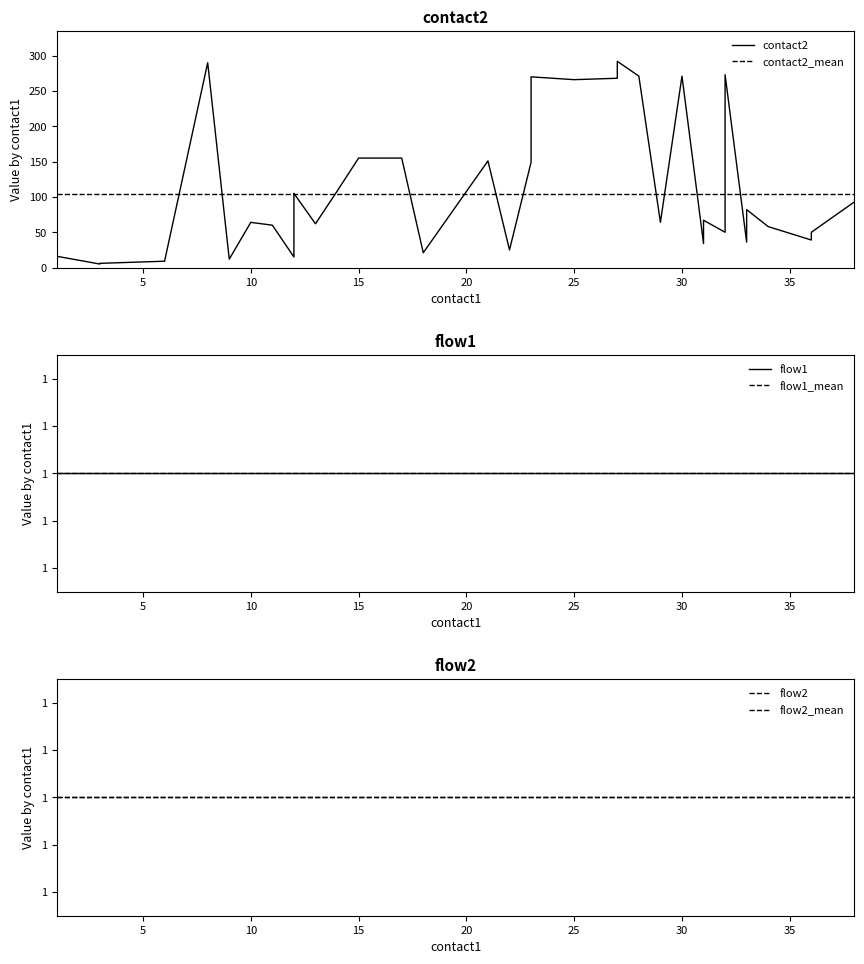

True or false: flow1 and flow2 cross at least once.

False